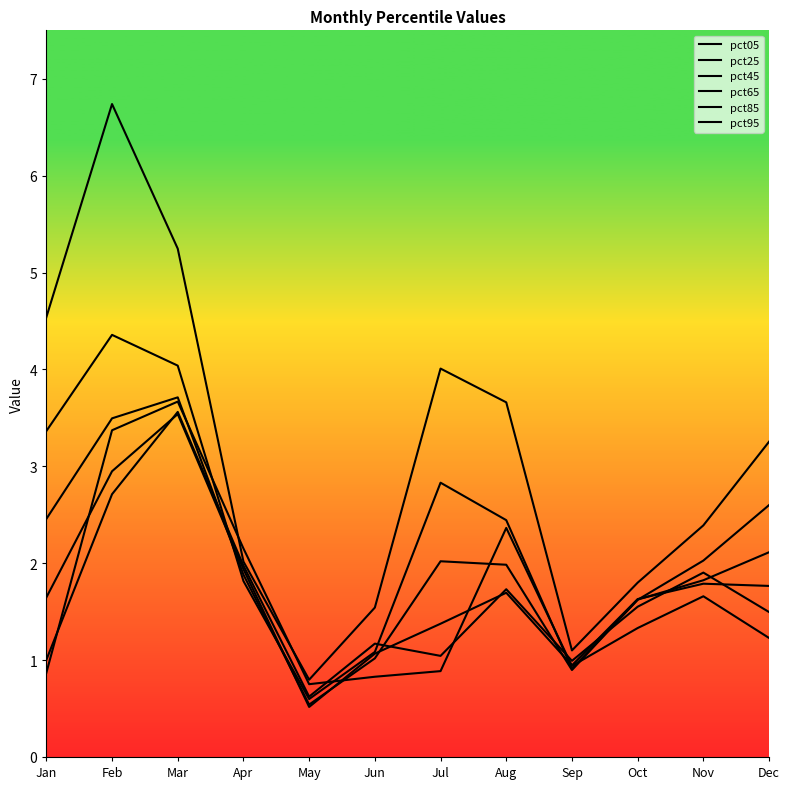

Does the chart display data point markers on the line(s)?

No